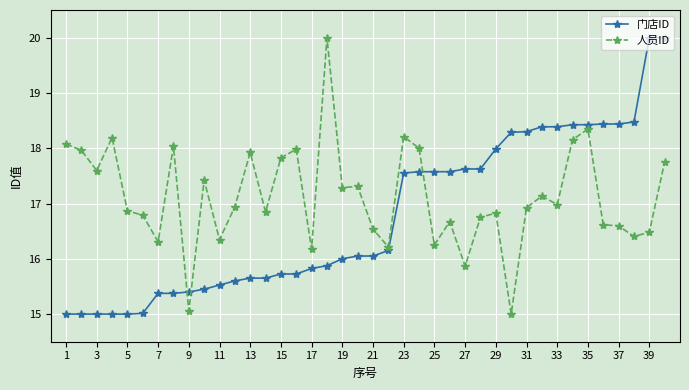

How many values in the 人员ID series are below 16?

3